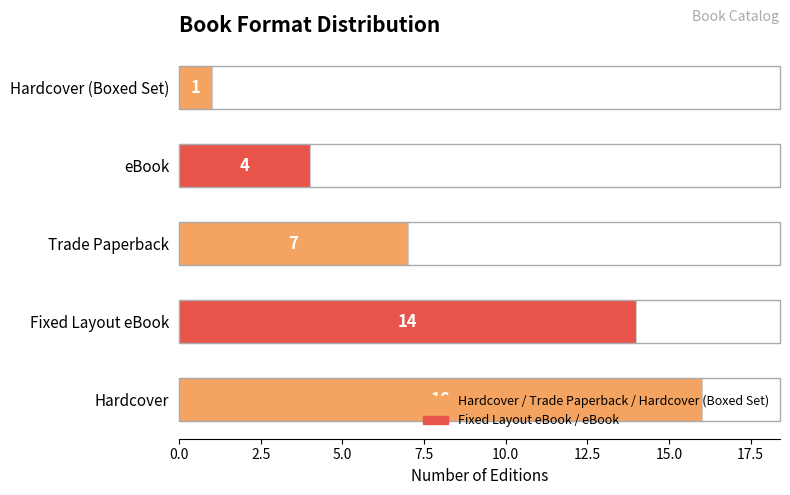

What is the difference between the maximum and minimum values?

15